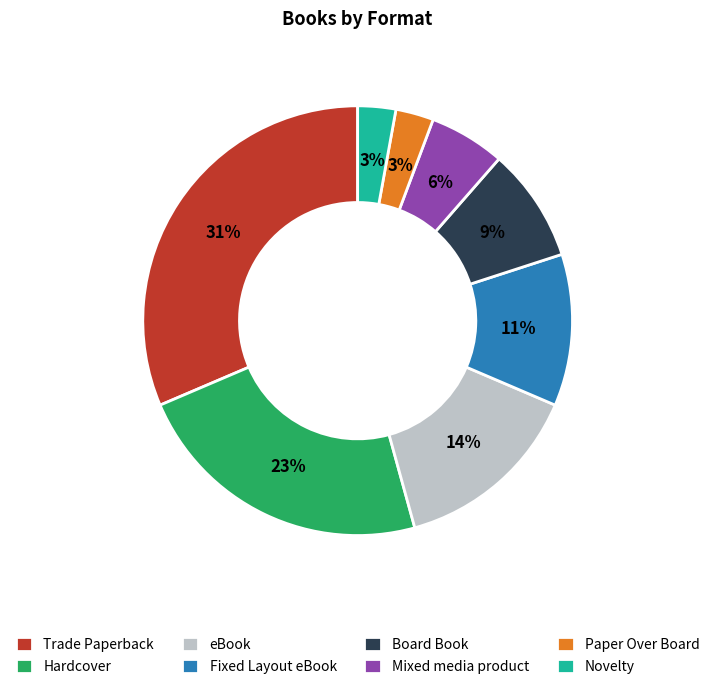

To the nearest percent, what portion does Trade Paperback represent?

31%